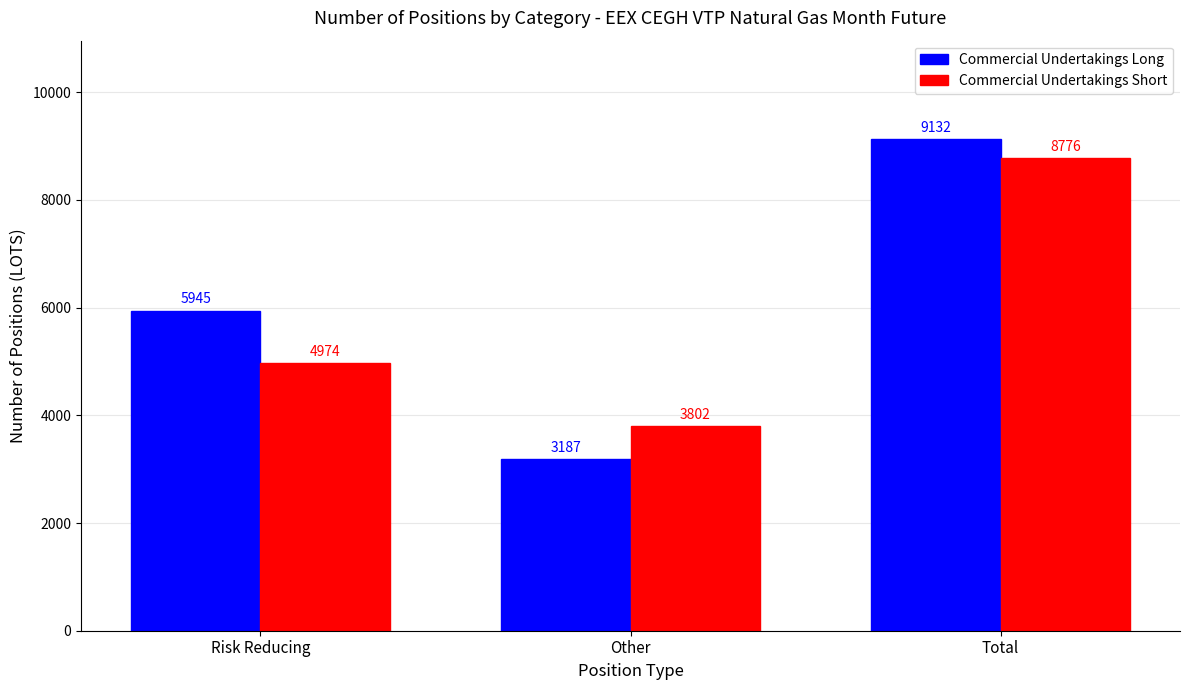

Is it true that Commercial Undertakings Short equals 4974 at Risk Reducing?

True